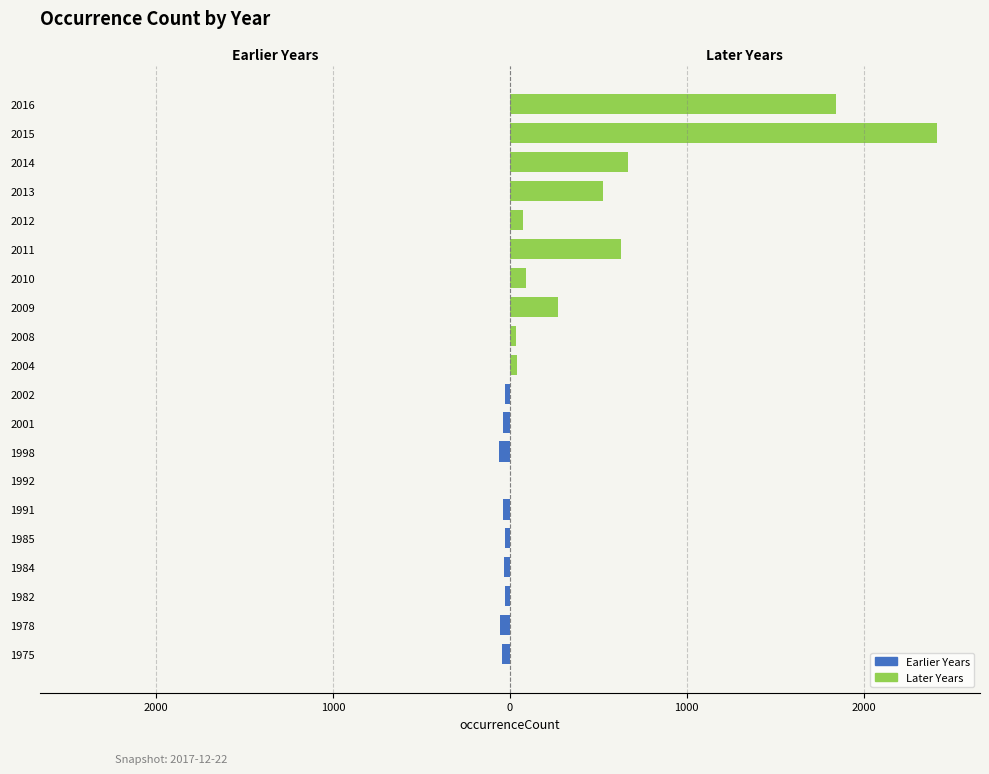

What is the lowest value of the Earlier Years (left) series?

-63